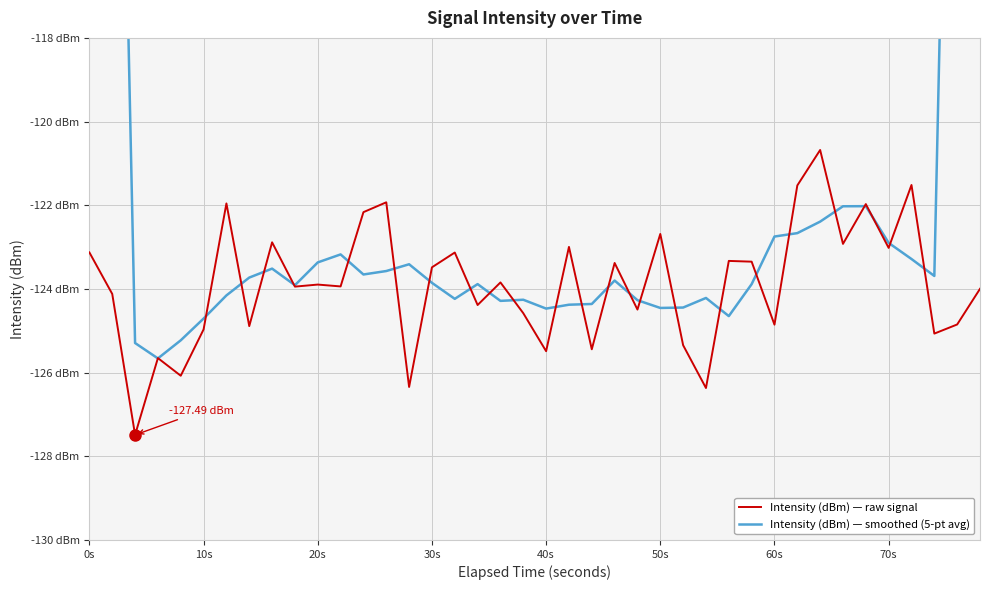

Which series has the largest total across all categories?

Intensity (dBm) — smoothed (5-pt avg)